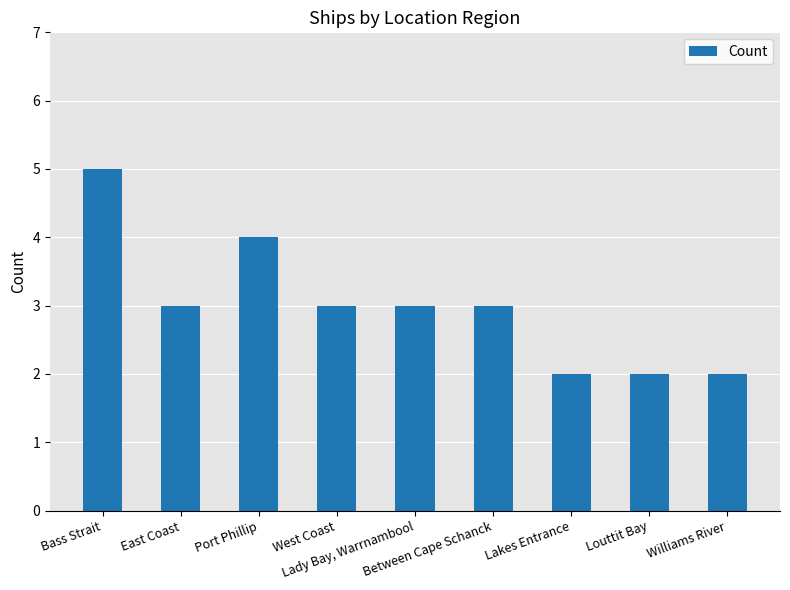

What is the value of the 5th bar from the left?

3